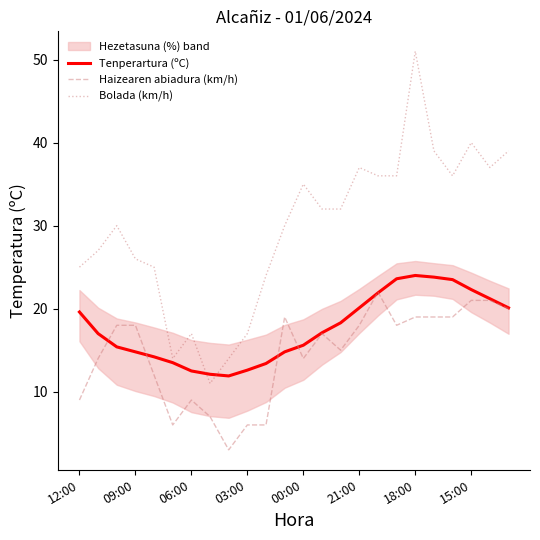

How many values in the Haizearen abiadura (km/h) series exceed 18?

8